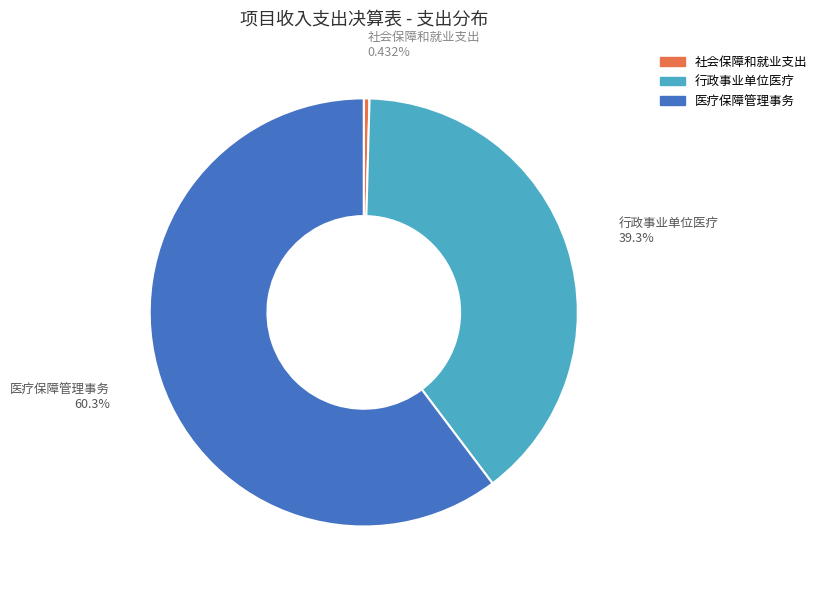

What percentage is the 行政事业单位医疗 slice, to the nearest percent?

39%